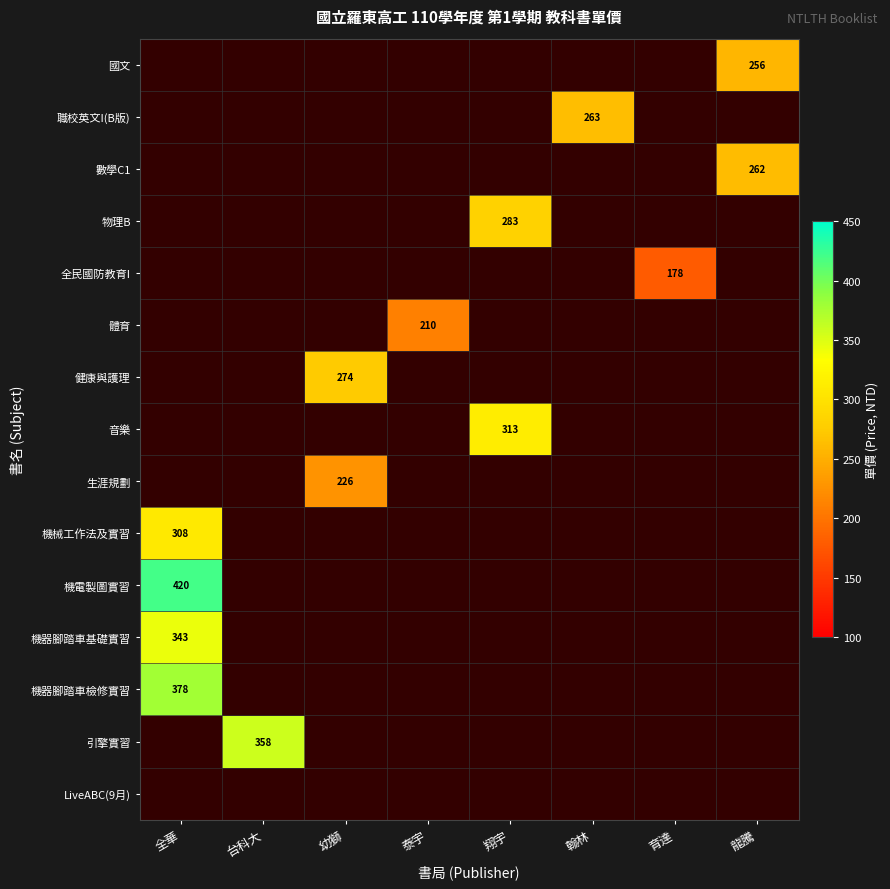

What is the smallest value displayed?

178.0